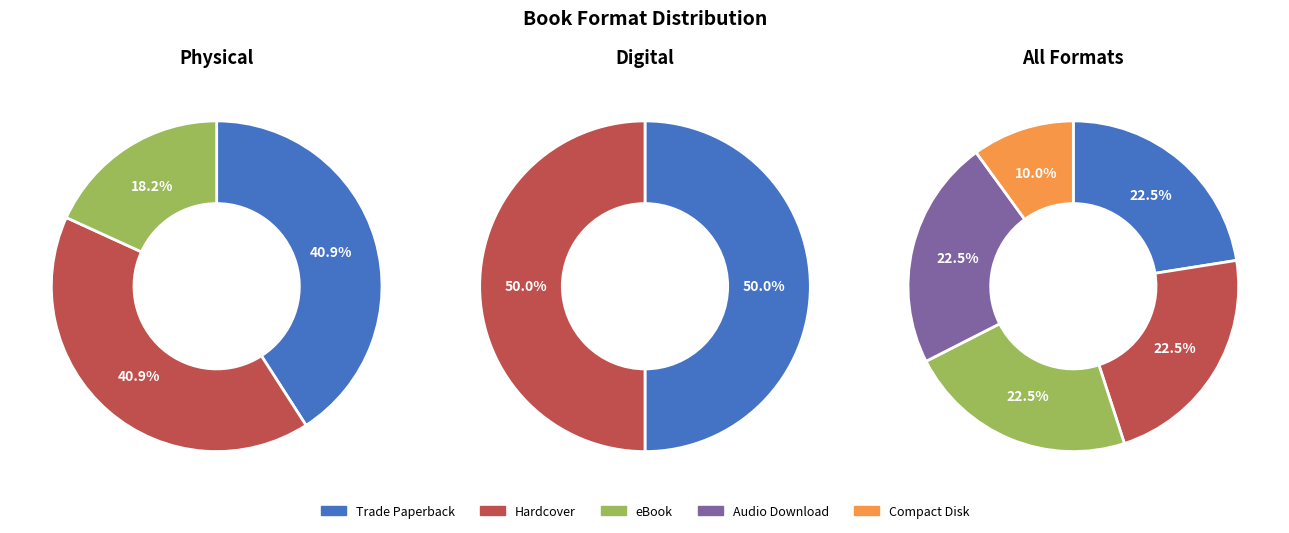

Which category has the smallest portion of the pie?

Compact Disk